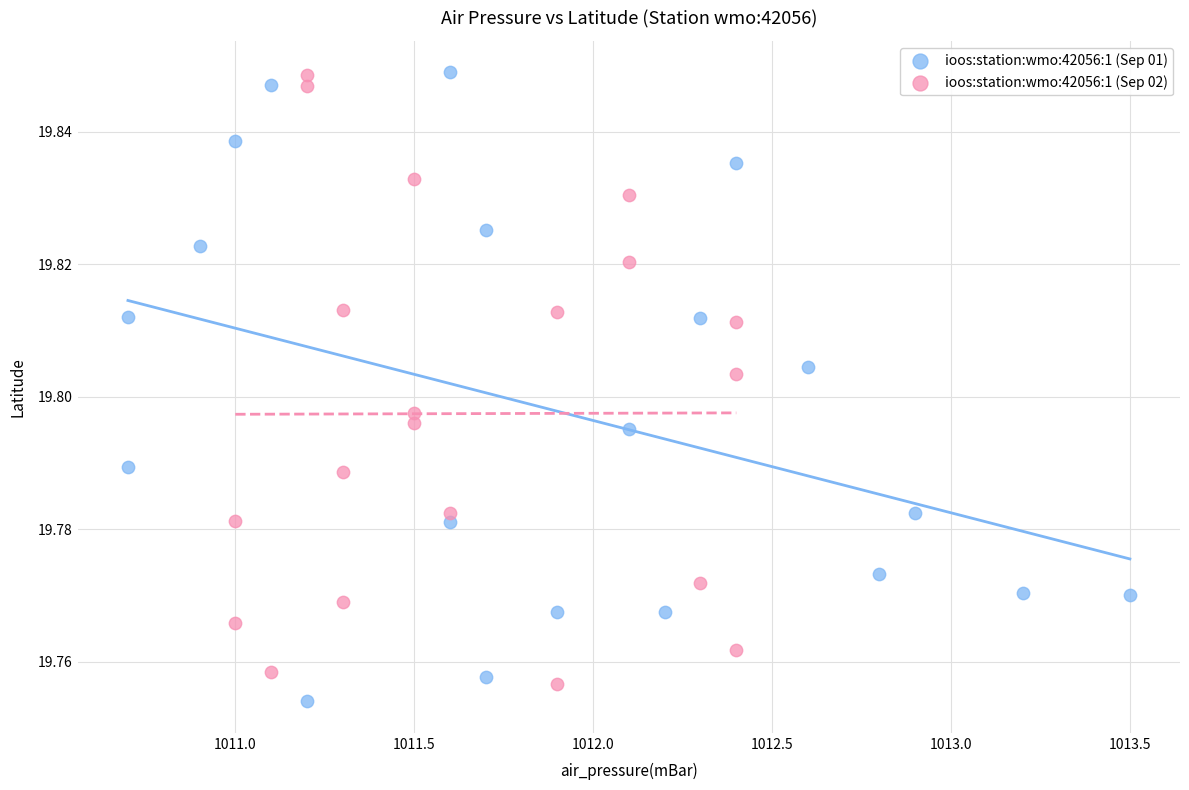

What are all the series names shown in the legend?

ioos:station:wmo:42056:1 (Sep 01), ioos:station:wmo:42056:1 (Sep 02)